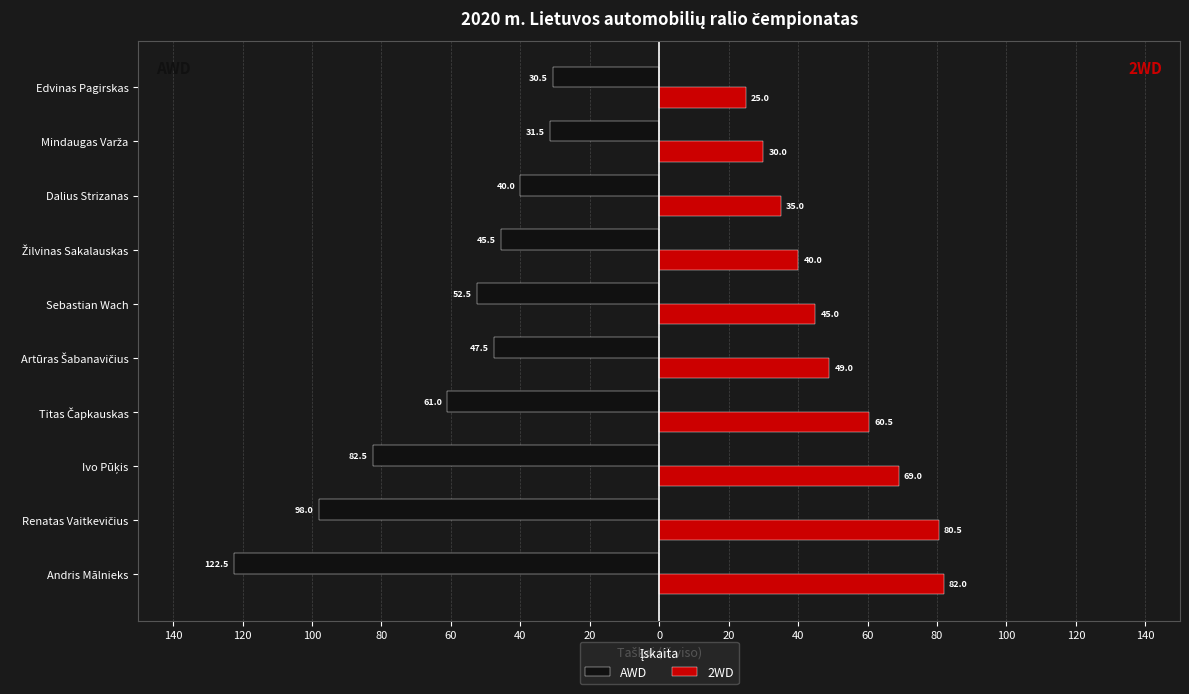

What is the minimum value for AWD?

-122.5